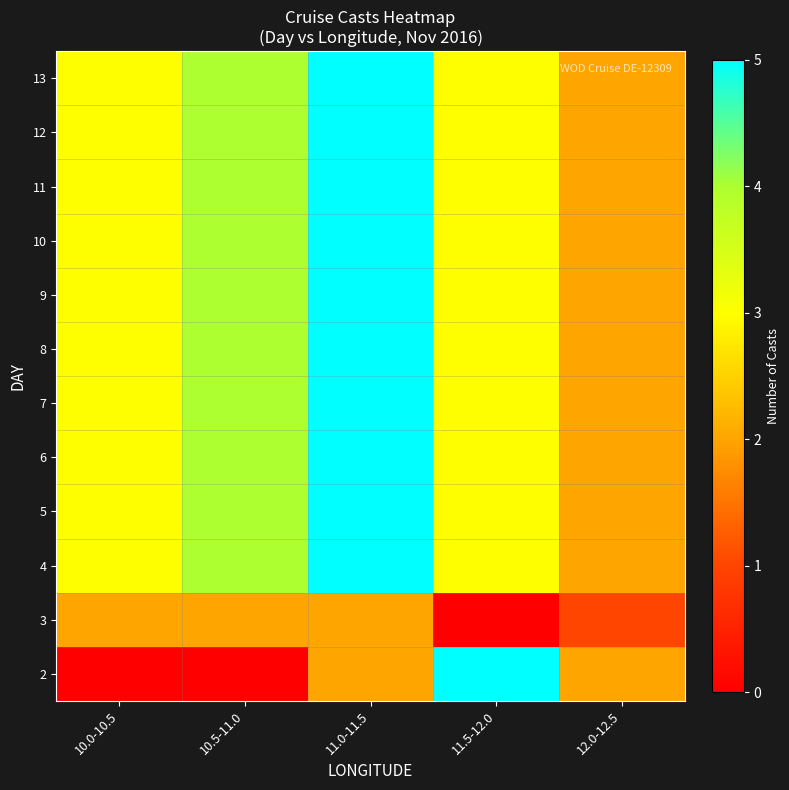

List the series in order of their peak value, lowest first.

3, 2, 4, 5, 6, 7, 8, 9, 10, 11, 12, 13